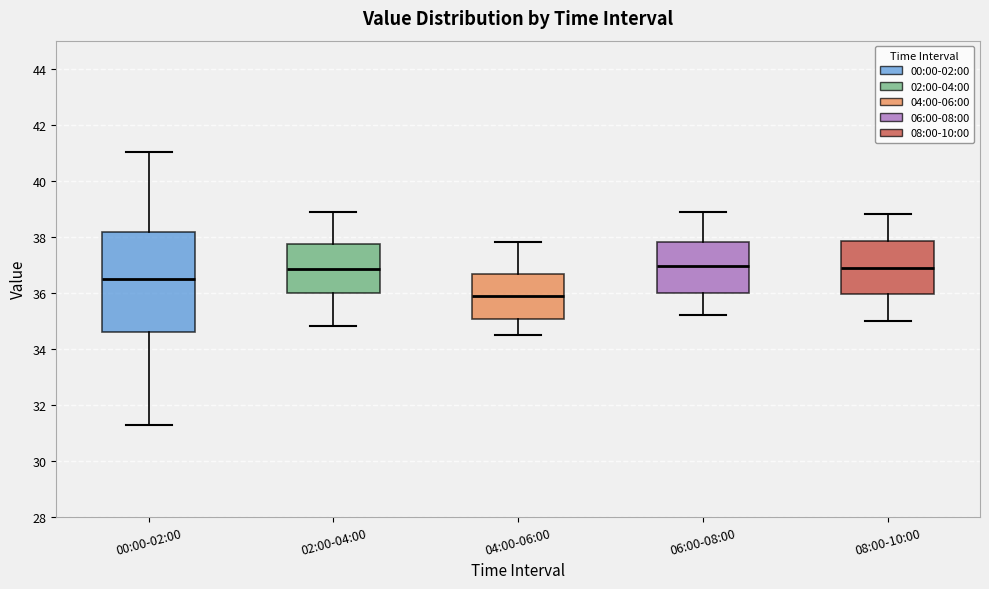

Comparing the boxes themselves (not the whiskers), which one is the tallest?

00:00-02:00